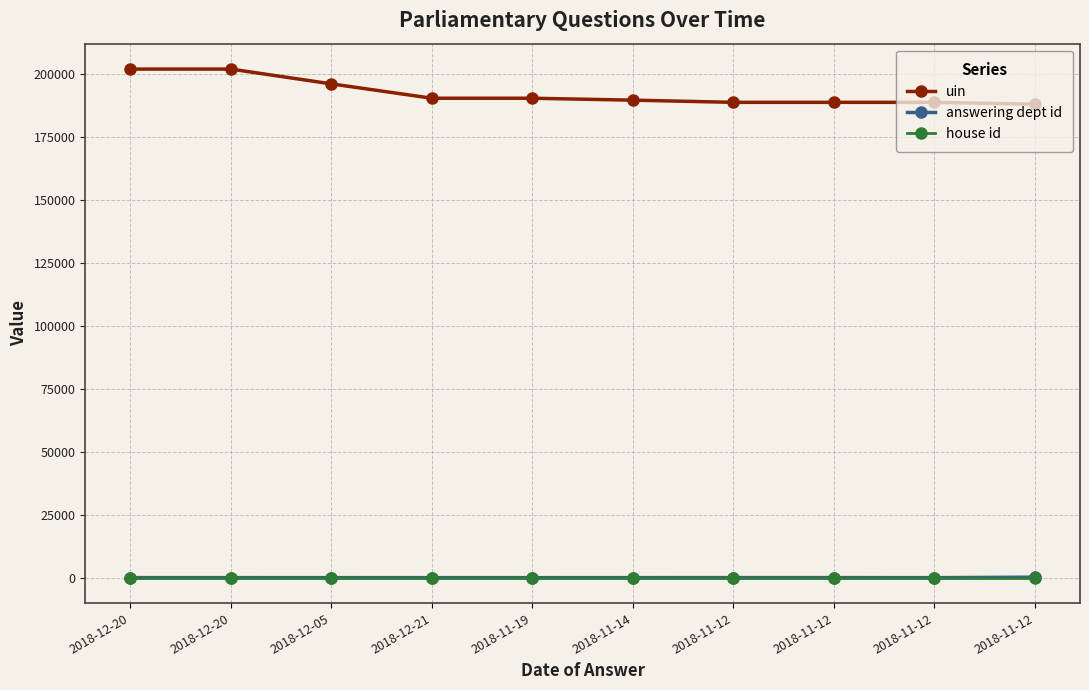

Which series changed the most between 2018-11-12 and 2018-11-12?

uin